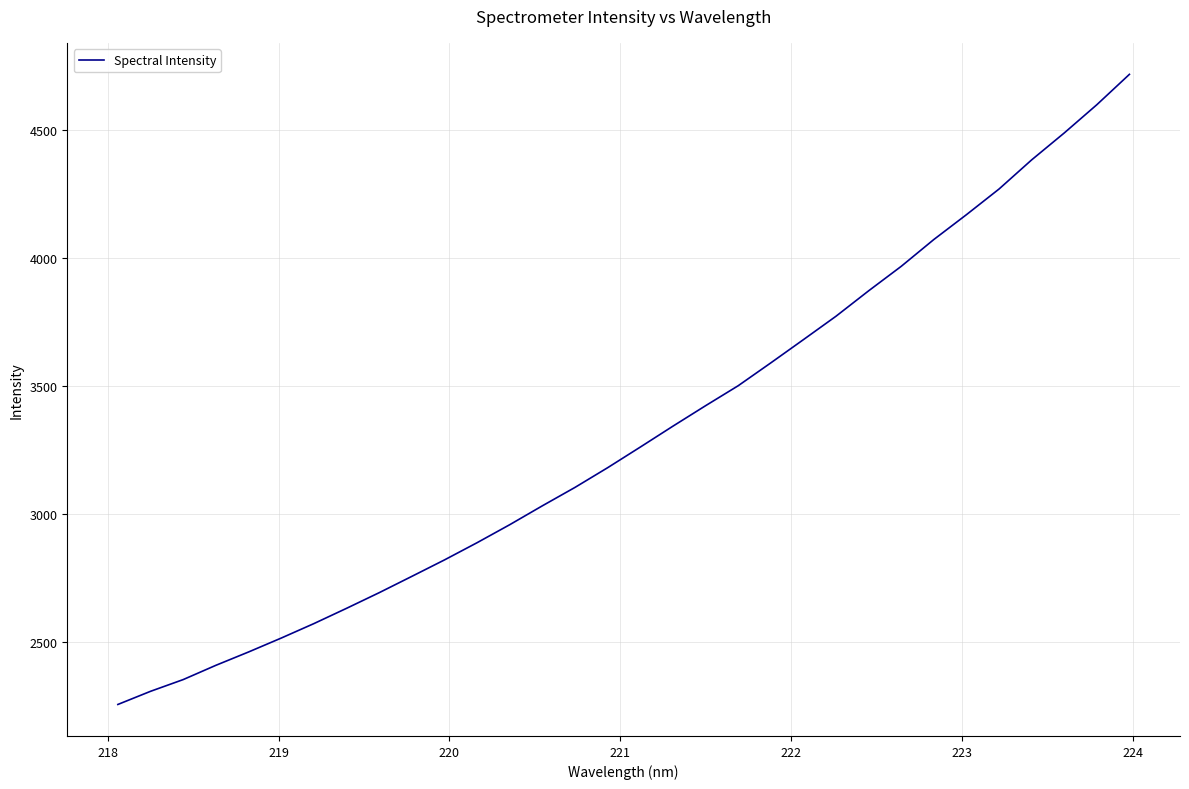

What is the greatest value displayed?

4715.7